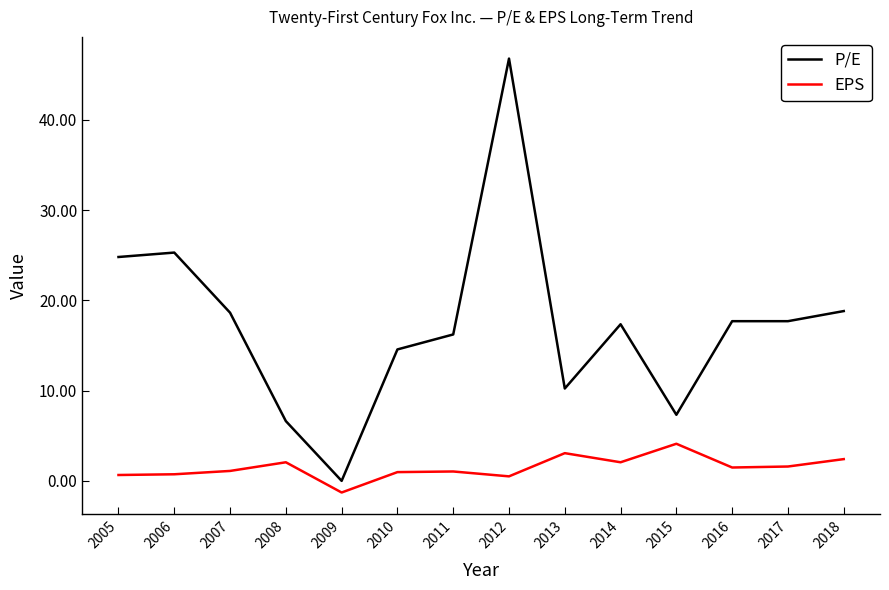

What is the spread (max minus min) of values at 2006?

24.6